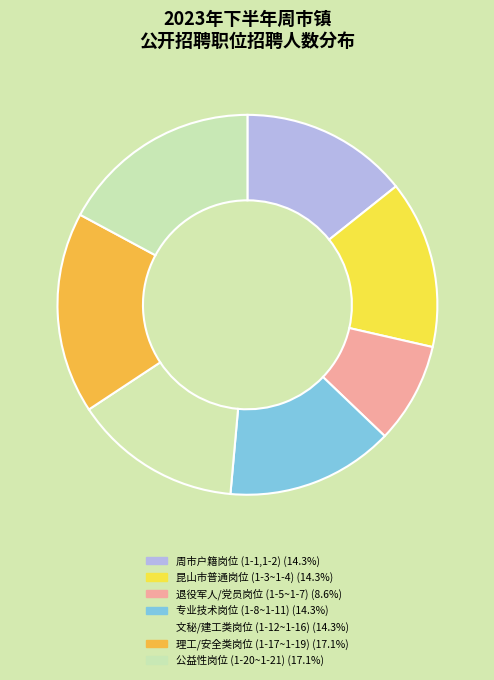

How many segments does this pie chart have?

7